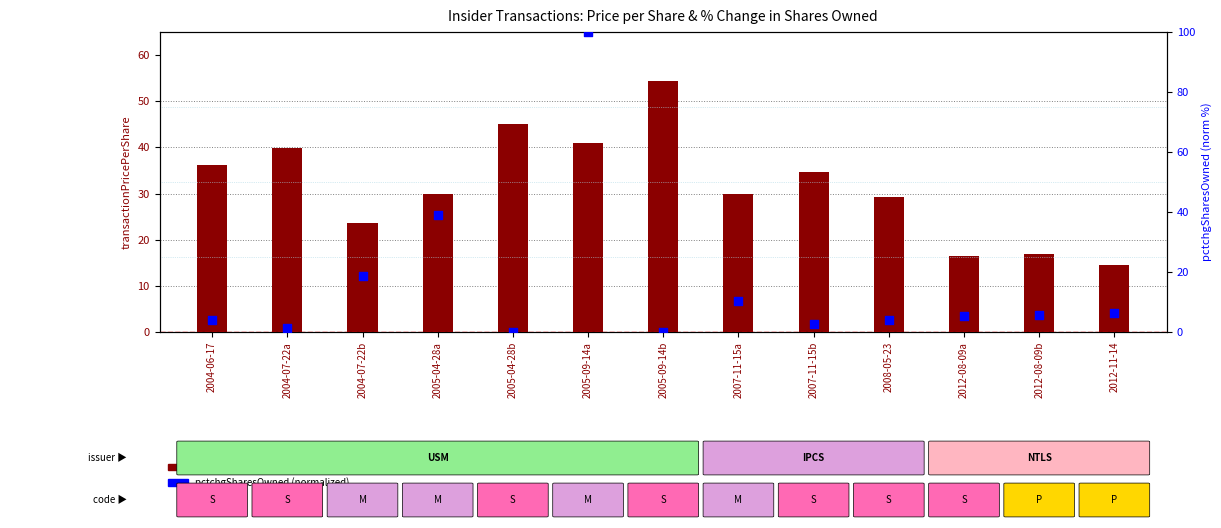

At which category is the sum across all series the highest?

2005-09-14a